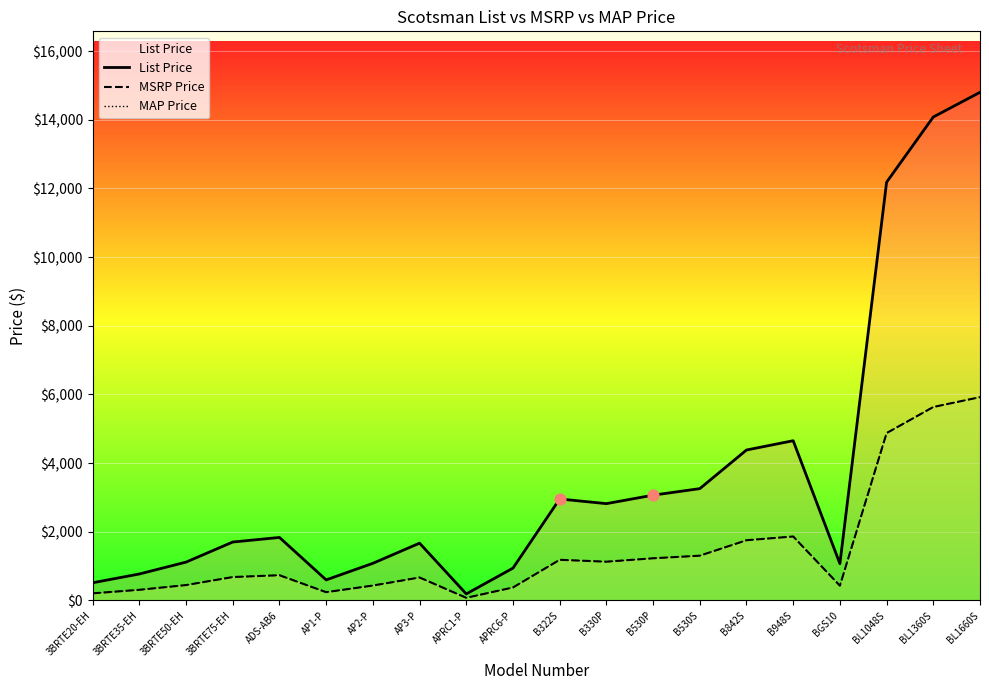

Is the value of MSRP Price at AP3-P greater than the value of MAP Price at BGS10?

Yes